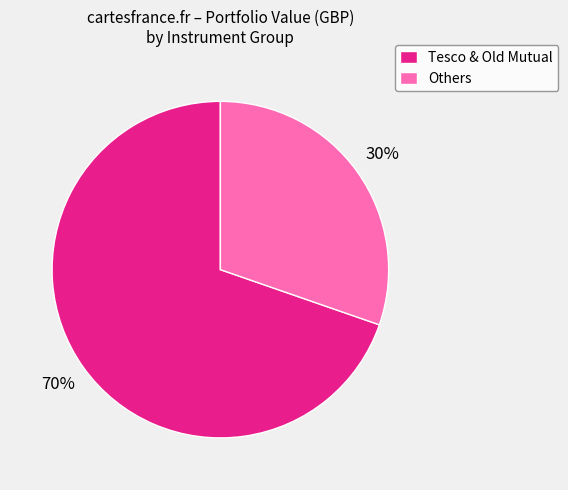

To the nearest percent, what is the average slice percentage?

50%